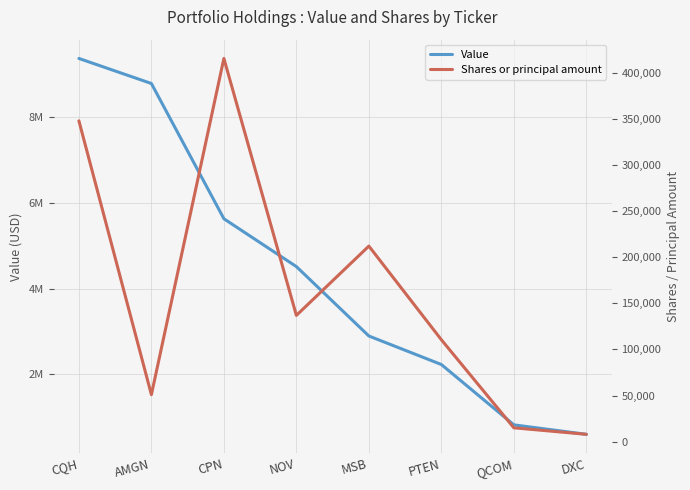

True or false: Value has more than 0 points higher than both neighbors.

False